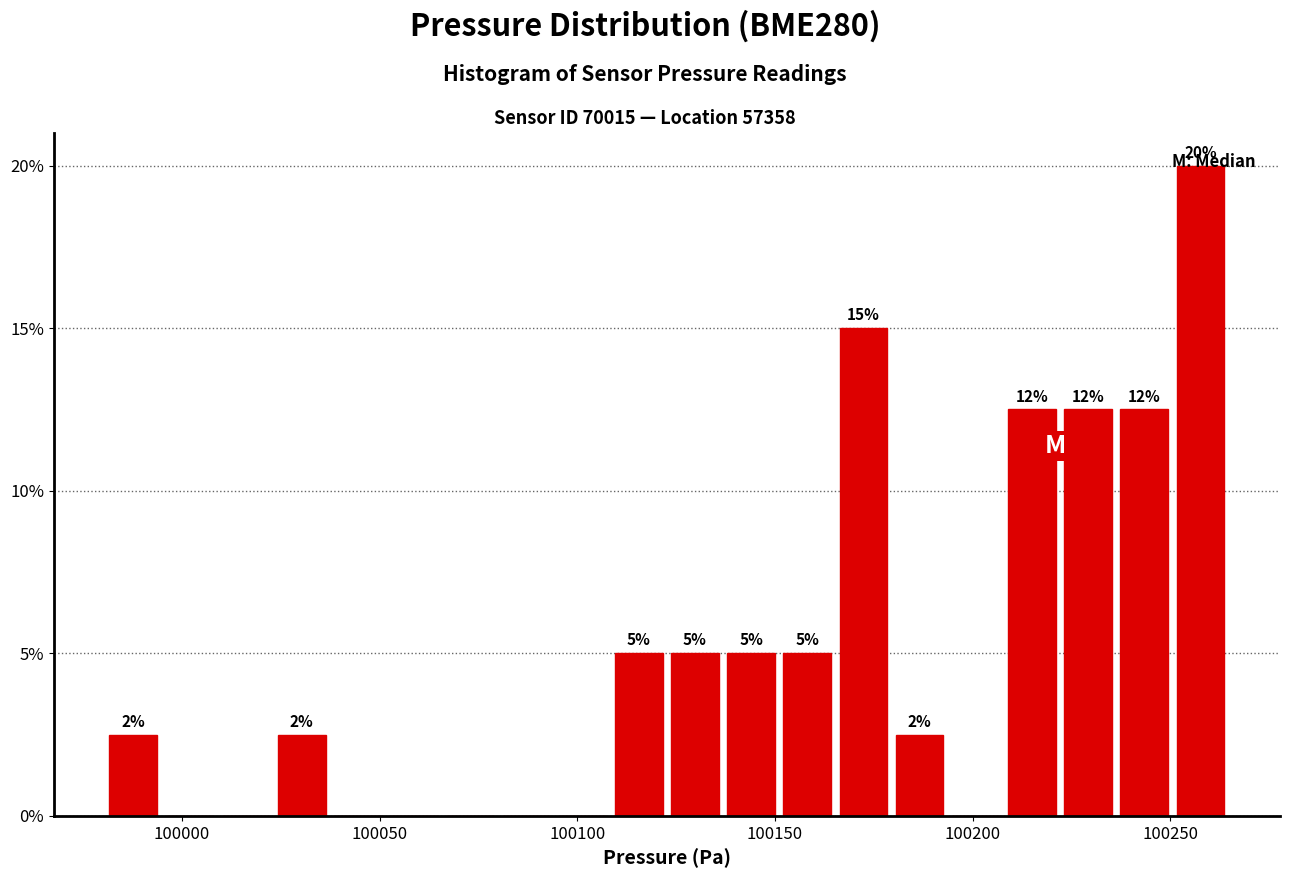

Read against the x-axis, roughly where is the centre of the tallest bar?

100260